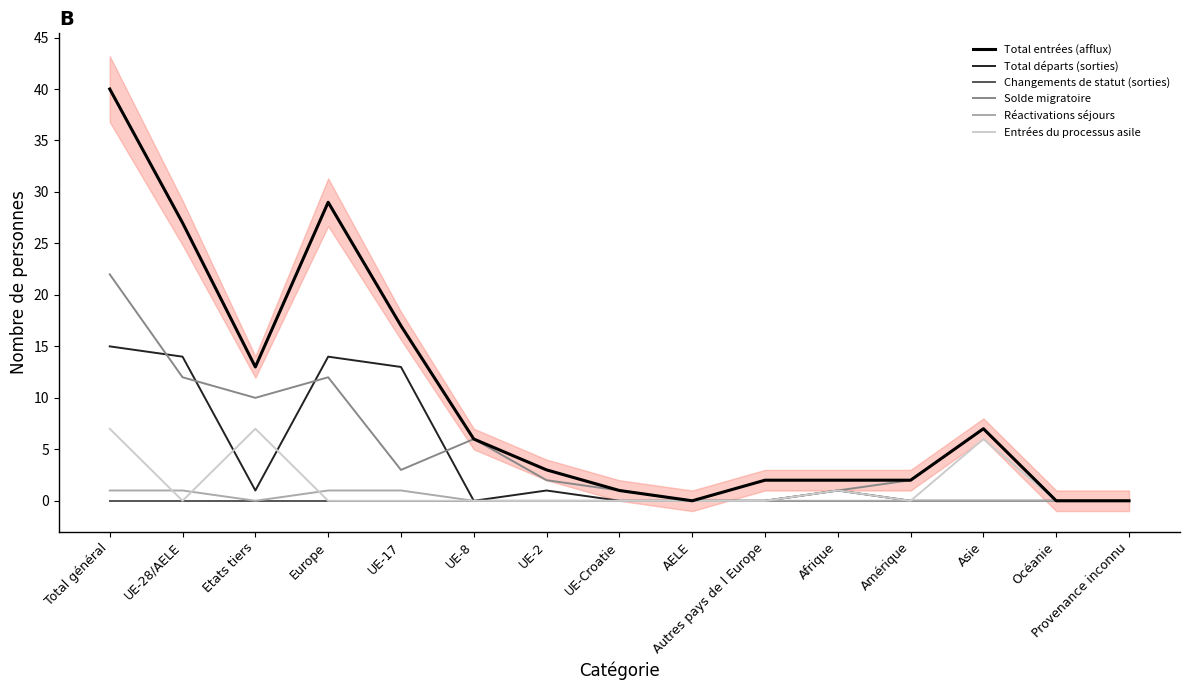

True or false: Total entrées (afflux) and Changements de statut (sorties) intersect in this chart.

False